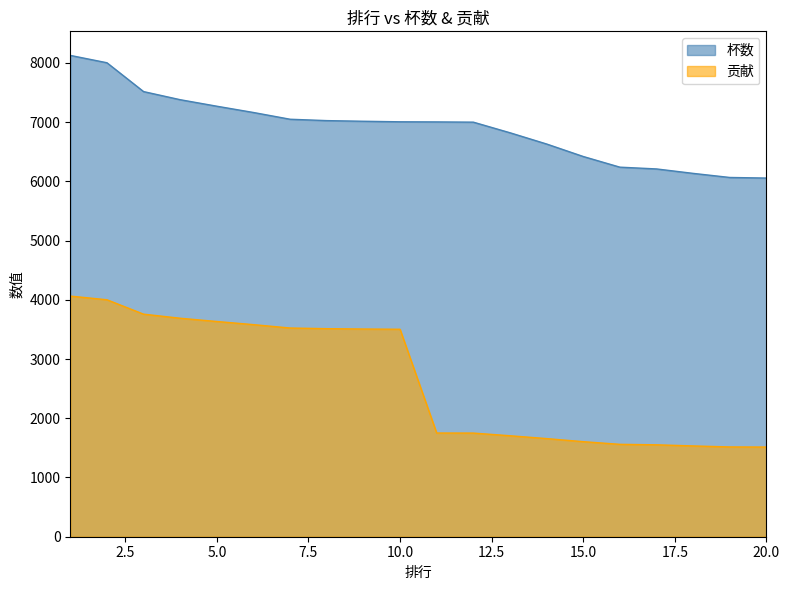

Between 1 and 15, which series saw the biggest shift?

贡献